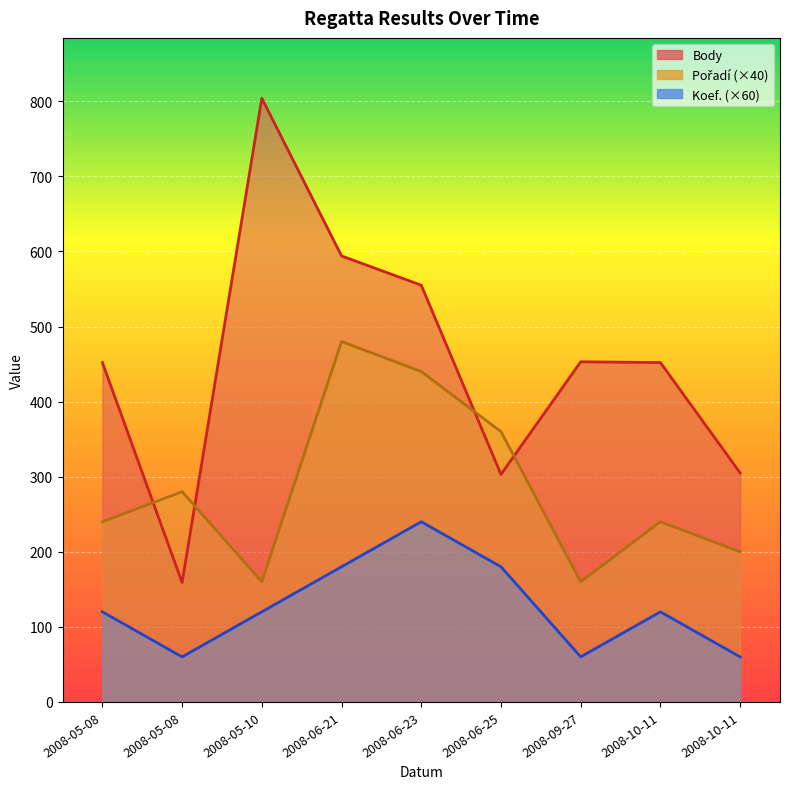

How many lines are shown in the chart?

3